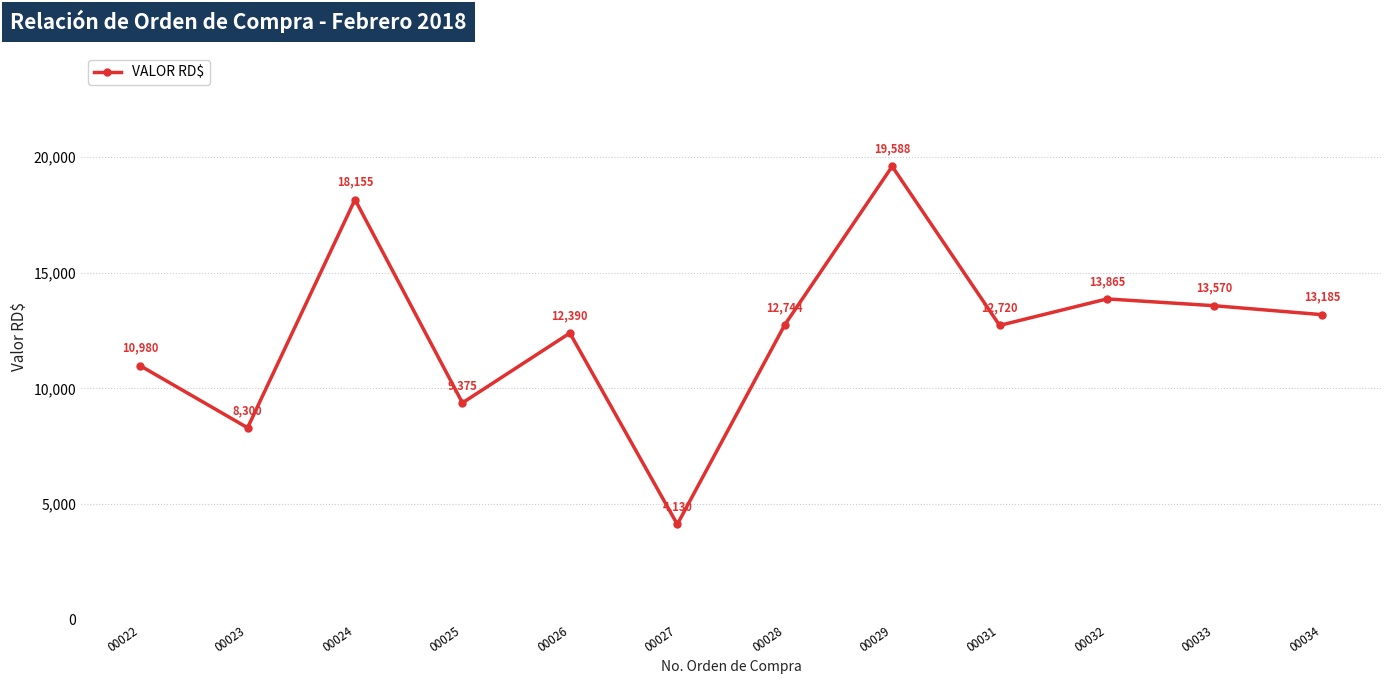

What is the difference between the maximum and minimum values?

15458.0